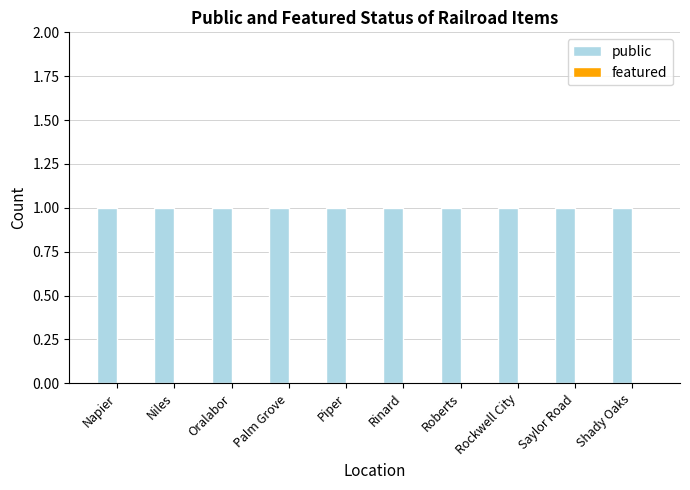

True or false: public has a value of 1 at Piper.

True